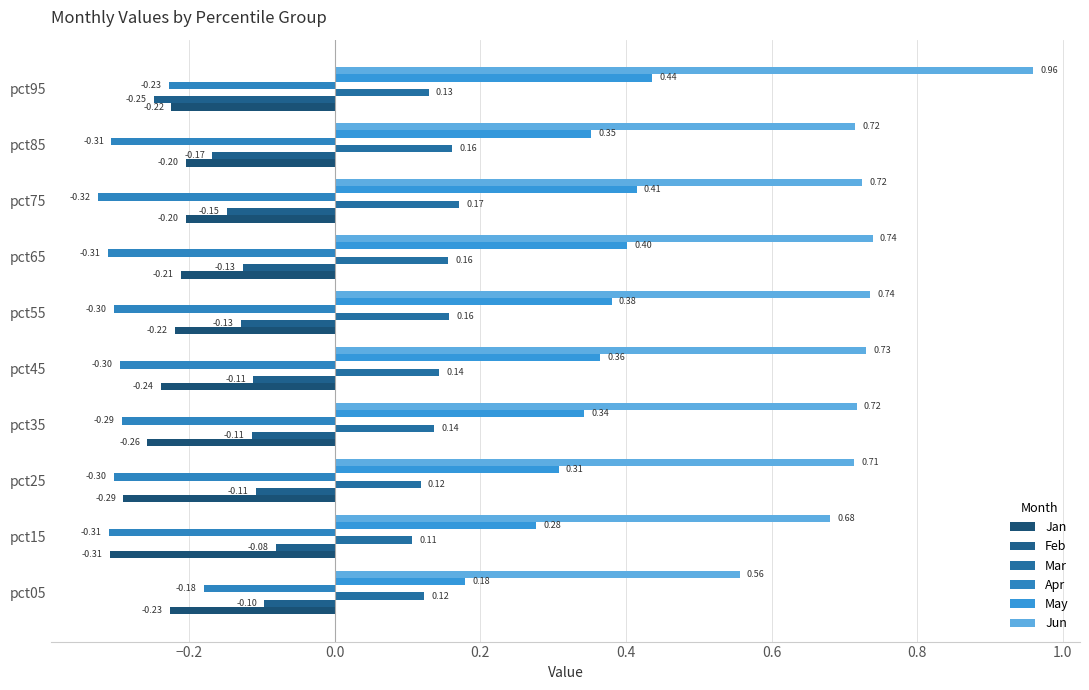

How many categories are shown in the chart?

10